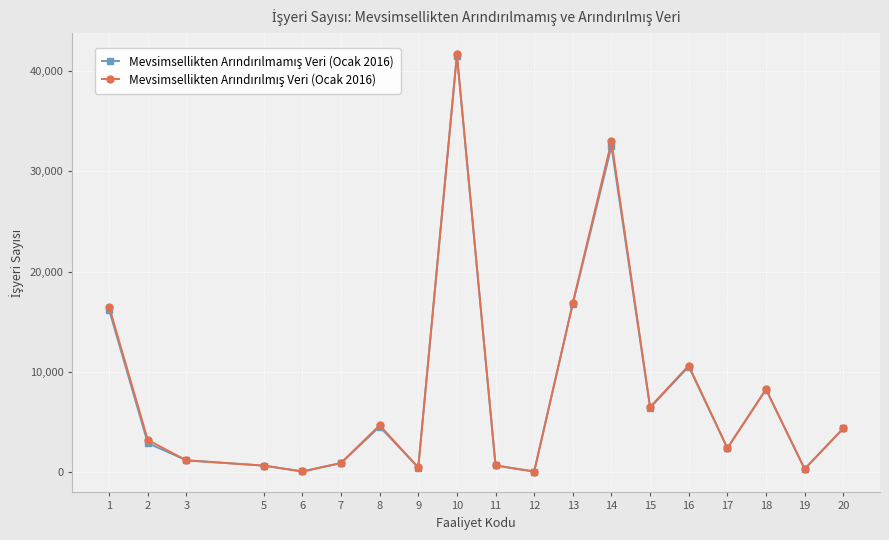

At which category is the sum across all series the highest?

10